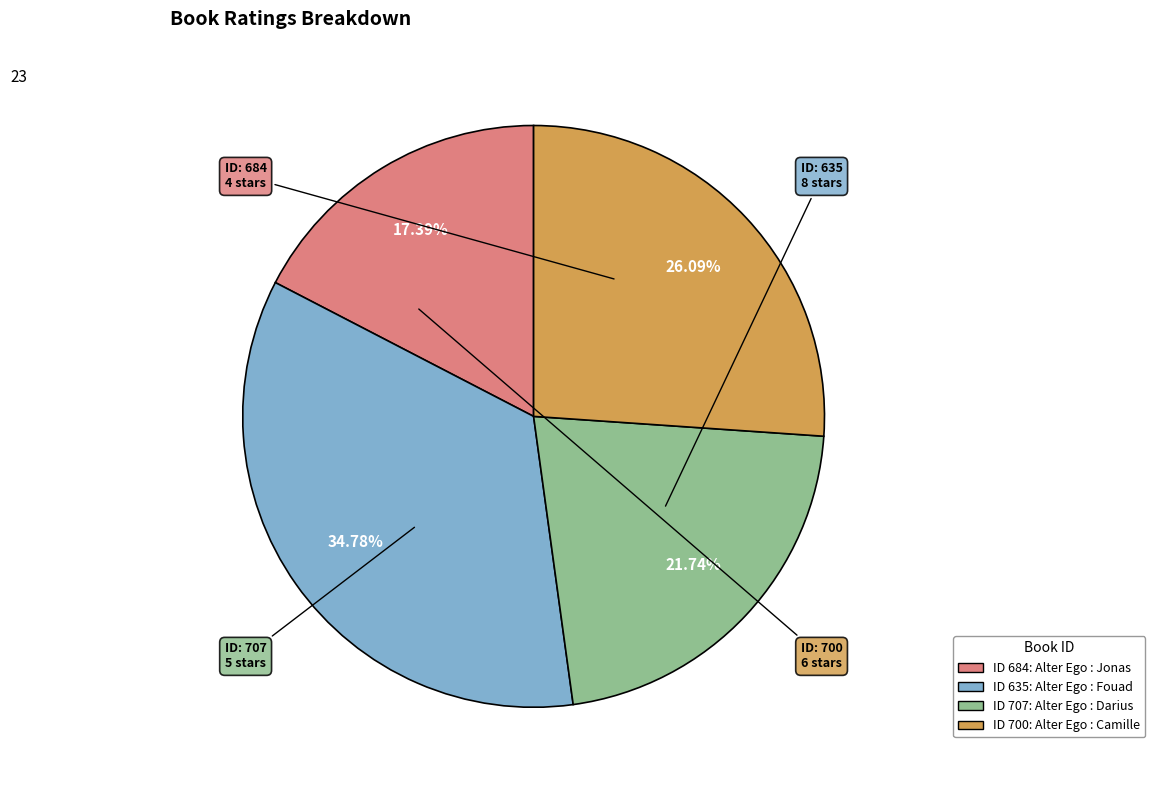

To the nearest percent, what is the average slice percentage?

25%